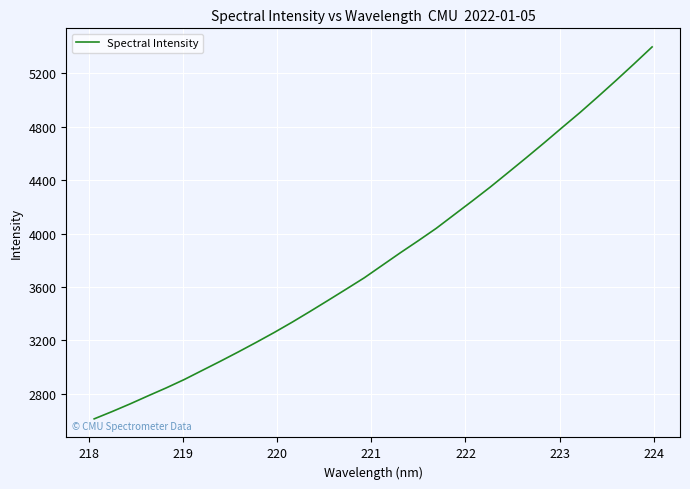

What is the greatest value displayed?

5399.1